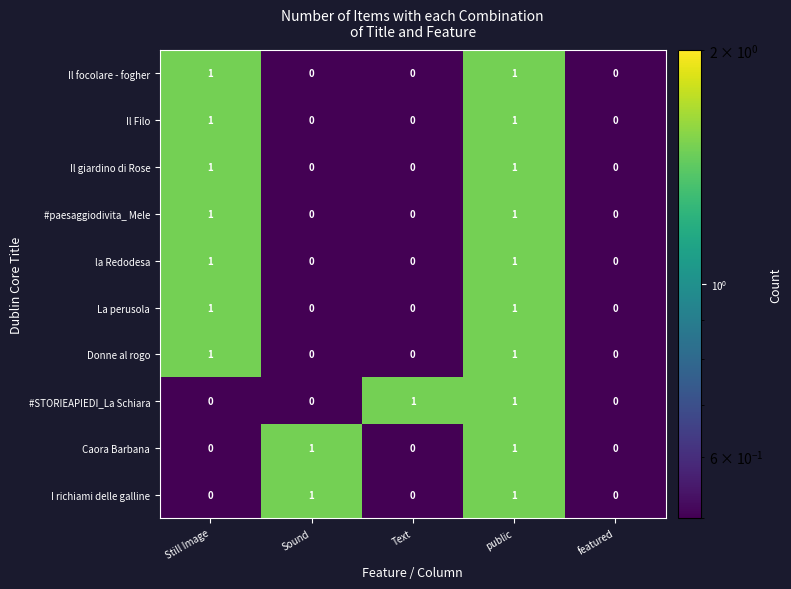

The #STORIEAPIEDI_La Schiara series shows 1 at public. True or false?

True